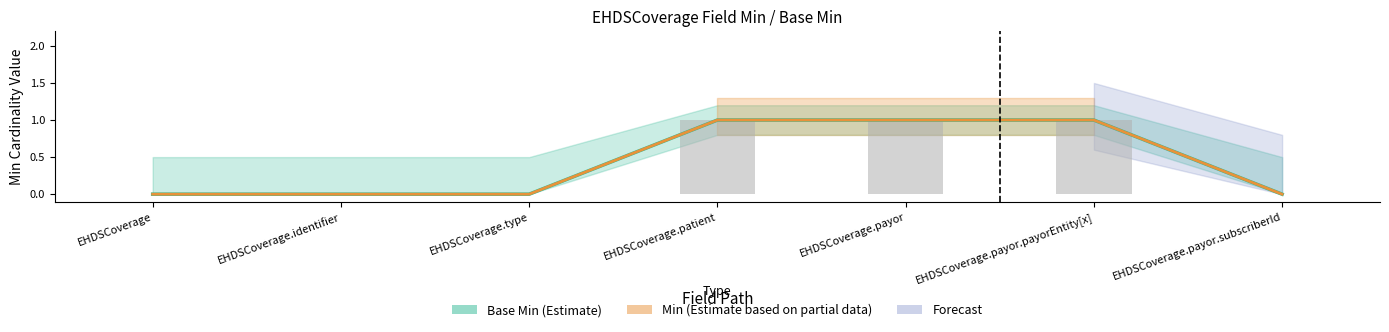

Which has a higher value, EHDSCoverage.payor or EHDSCoverage.patient?

EHDSCoverage.payor